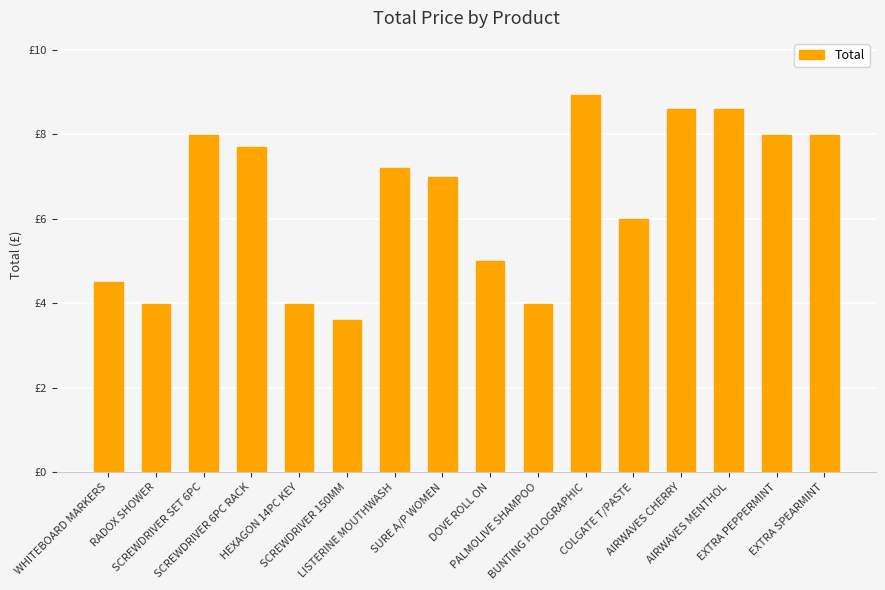

How many series are shown in this chart?

1